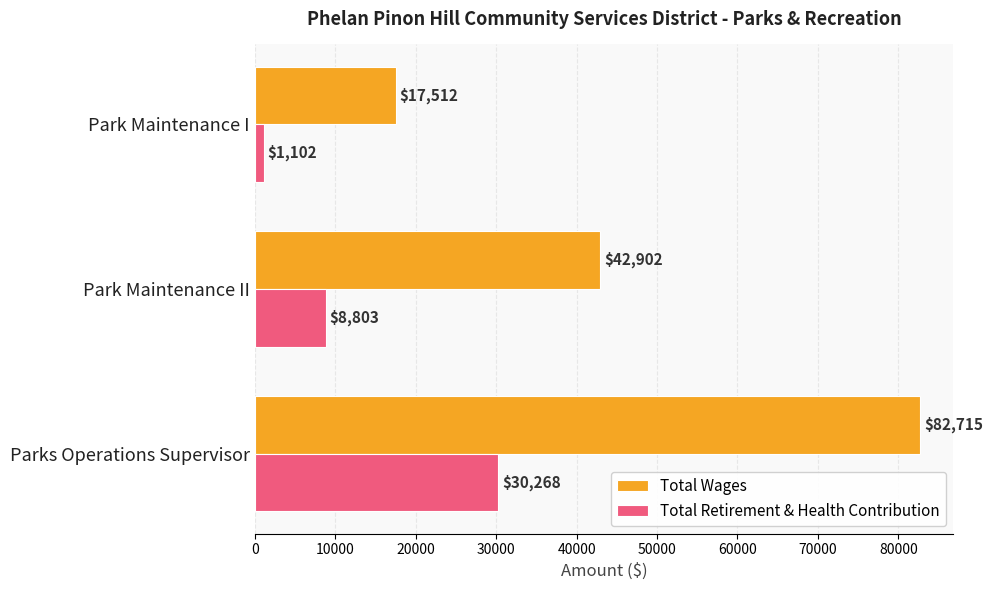

What is the difference between the maximum and second lowest values in the Total Wages series?

39813